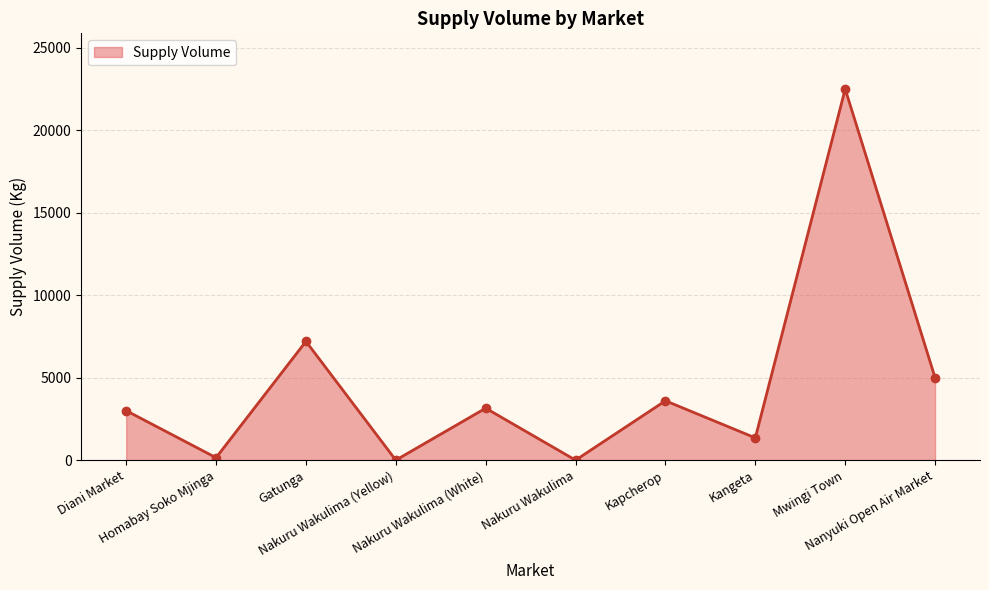

Which has a higher value, Kapcherop or Kangeta?

Kapcherop